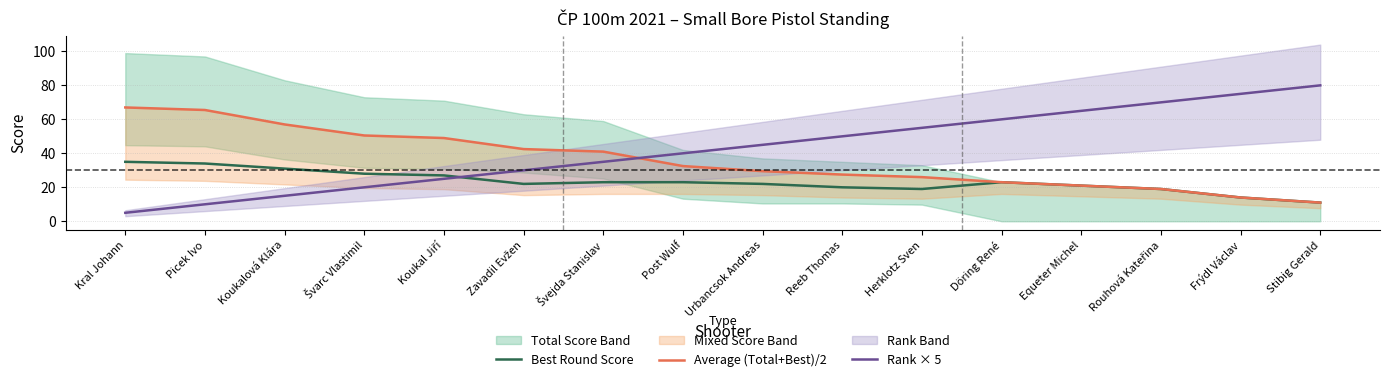

What is the minimum value for Best Round Score?

11